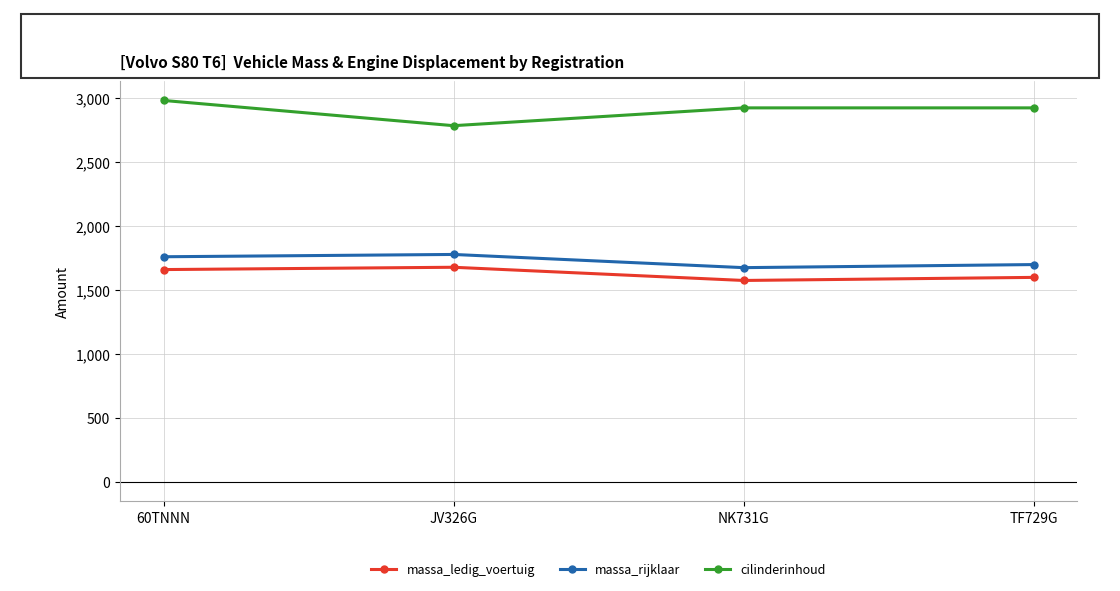

Reading left to right, what are all the values shown in this chart?

massa_ledig_voertuig: 1660	1678	1575	1599
massa_rijklaar: 1760	1778	1675	1699
cilinderinhoud: 2980	2783	2922	2922